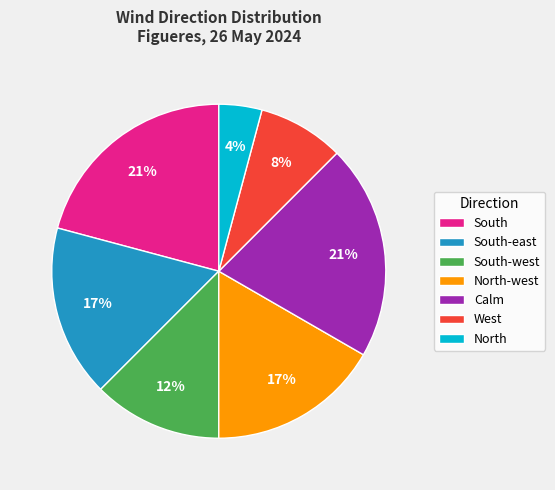

Between North-west and West, which is larger?

North-west